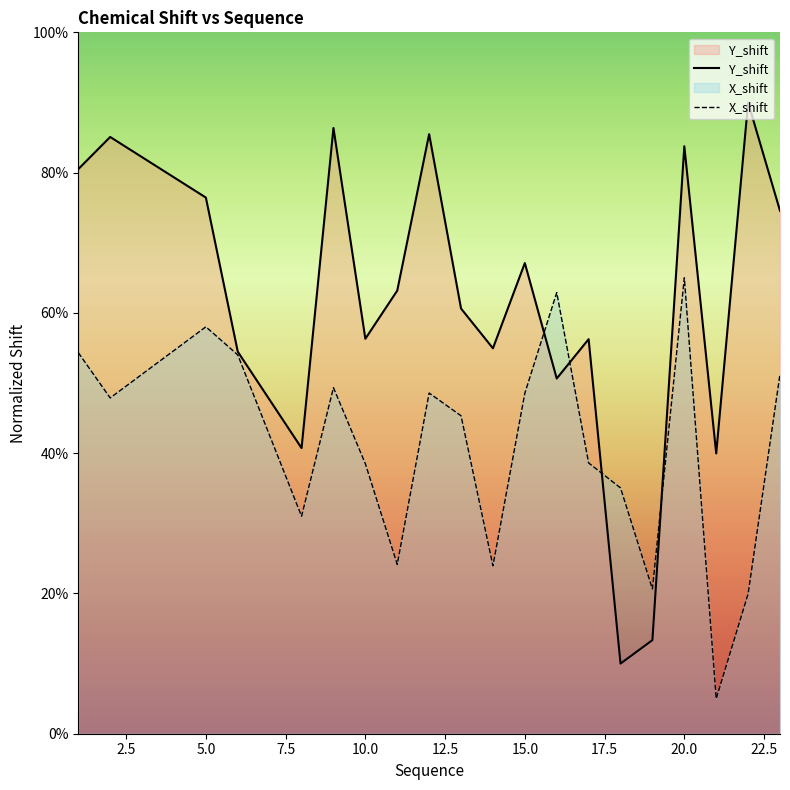

What are all the series names shown in the legend?

Y_shift, X_shift